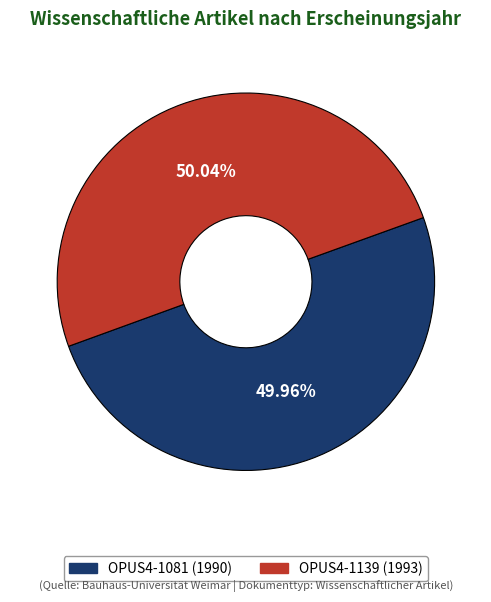

Approximately how many times larger is the value at OPUS4-1139 compared to OPUS4-1081?

1.0